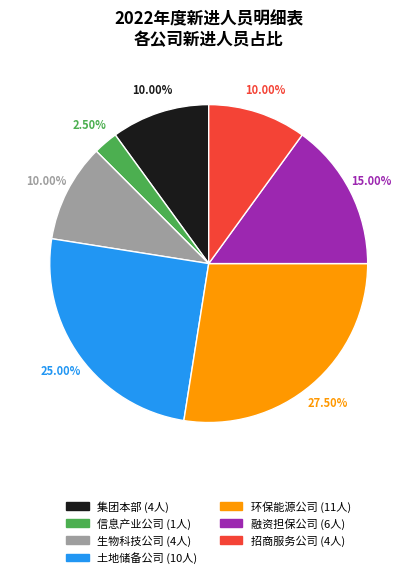

To the nearest percent, what is the average slice percentage?

14%